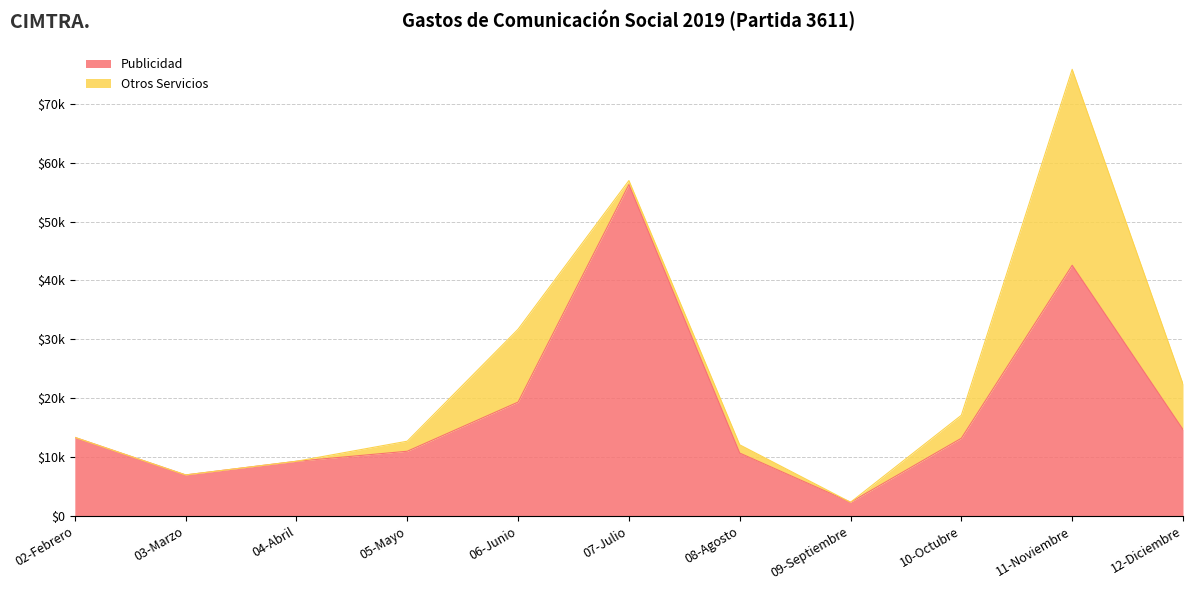

What are all the series names shown in the legend?

Publicidad, Otros Servicios